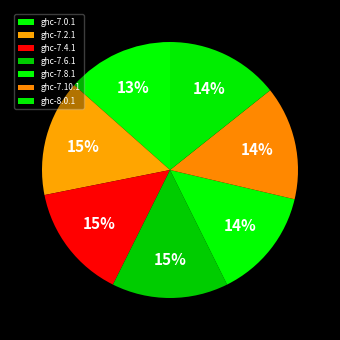

Is there a majority slice in this chart?

No